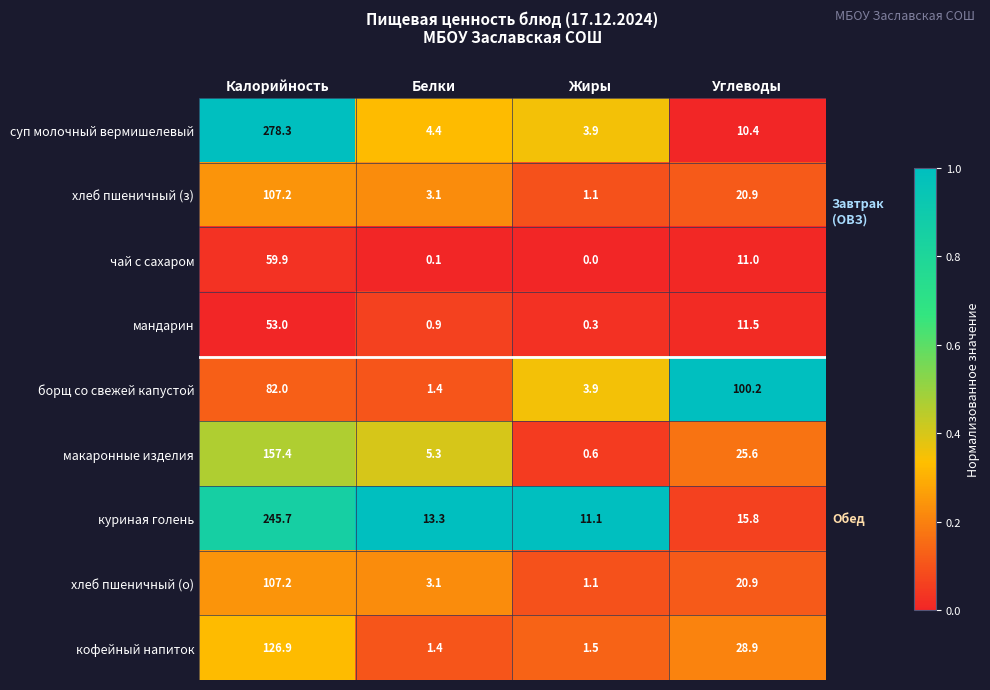

True or false: чай с сахаром has a value of 0.0 at Жиры.

True